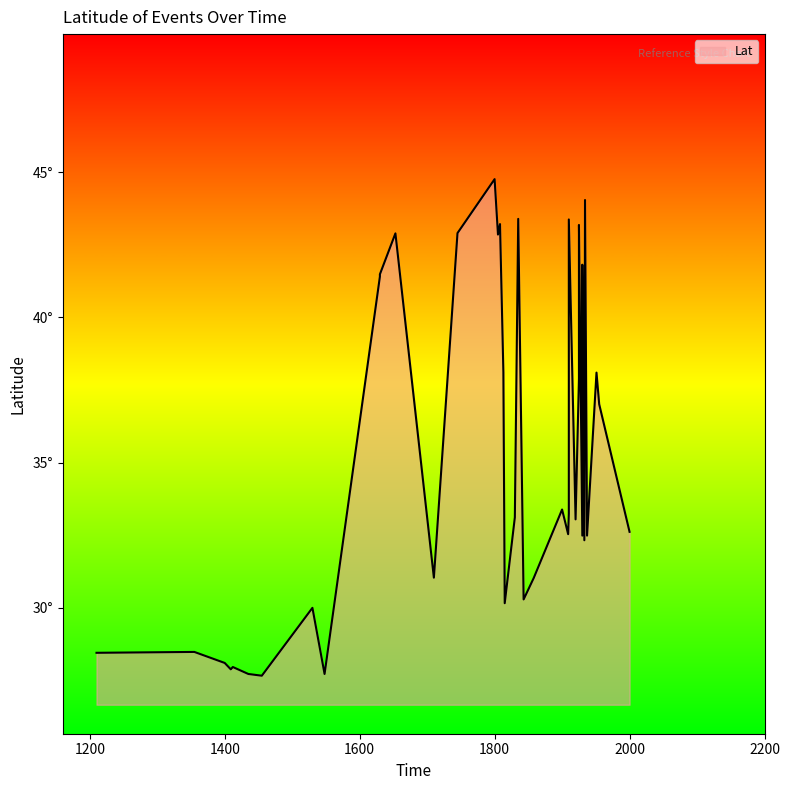

What is the value of the 32nd point from the left?

32.5